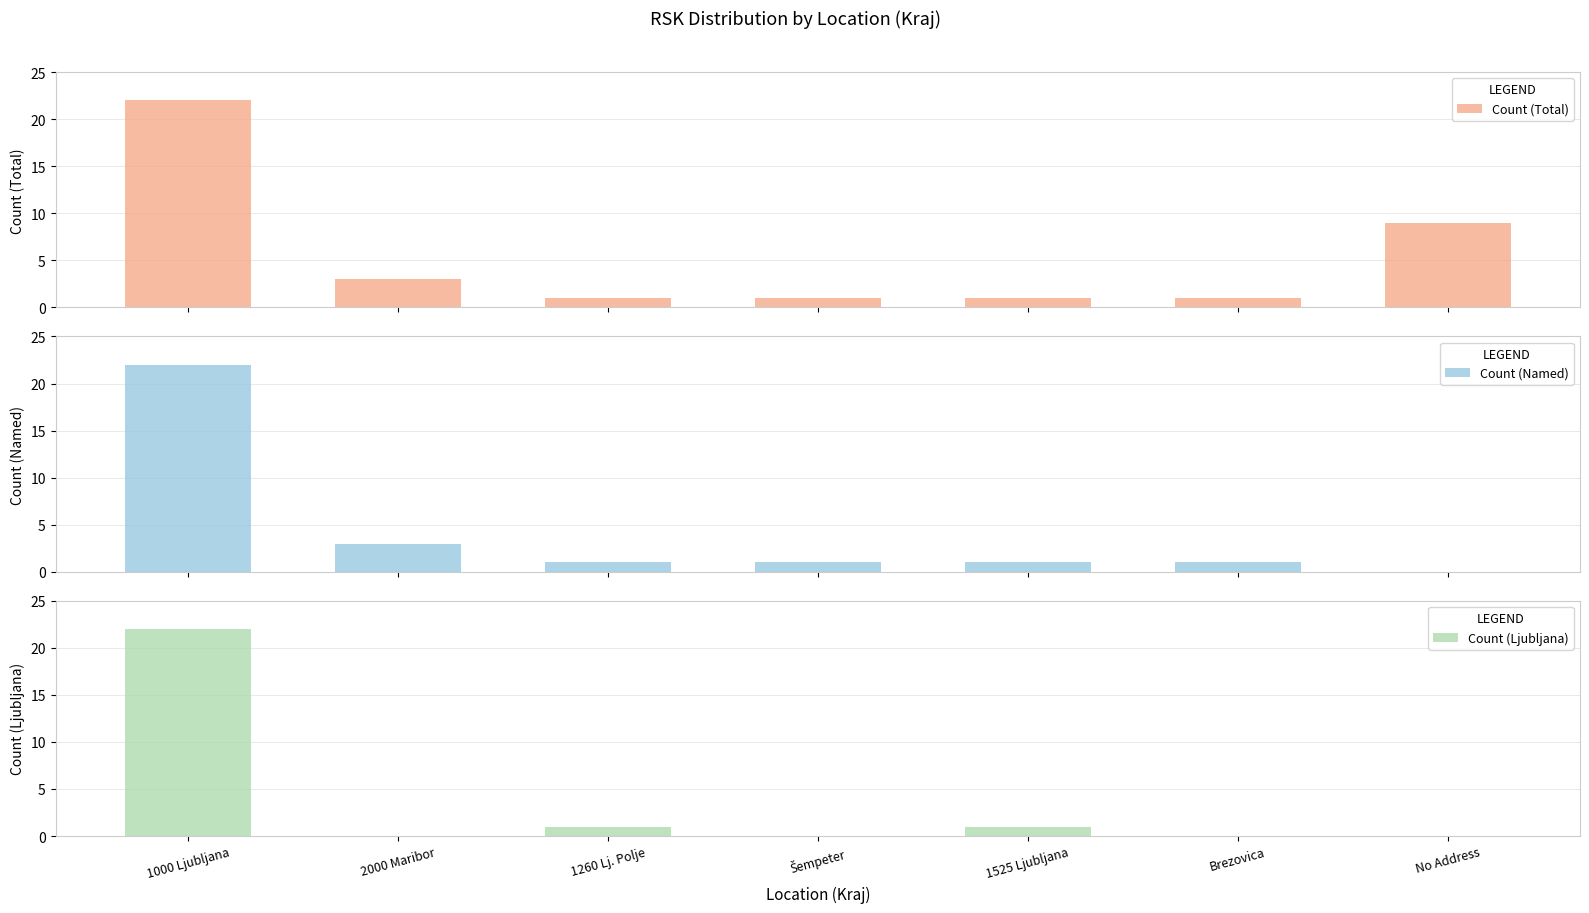

Reading right to left, what are all the values shown in this chart?

Count (Total): 9	1	1	1	1	3	22
Count (Named): 0	1	1	1	1	3	22
Count (Ljubljana): 0	0	1	0	1	0	22